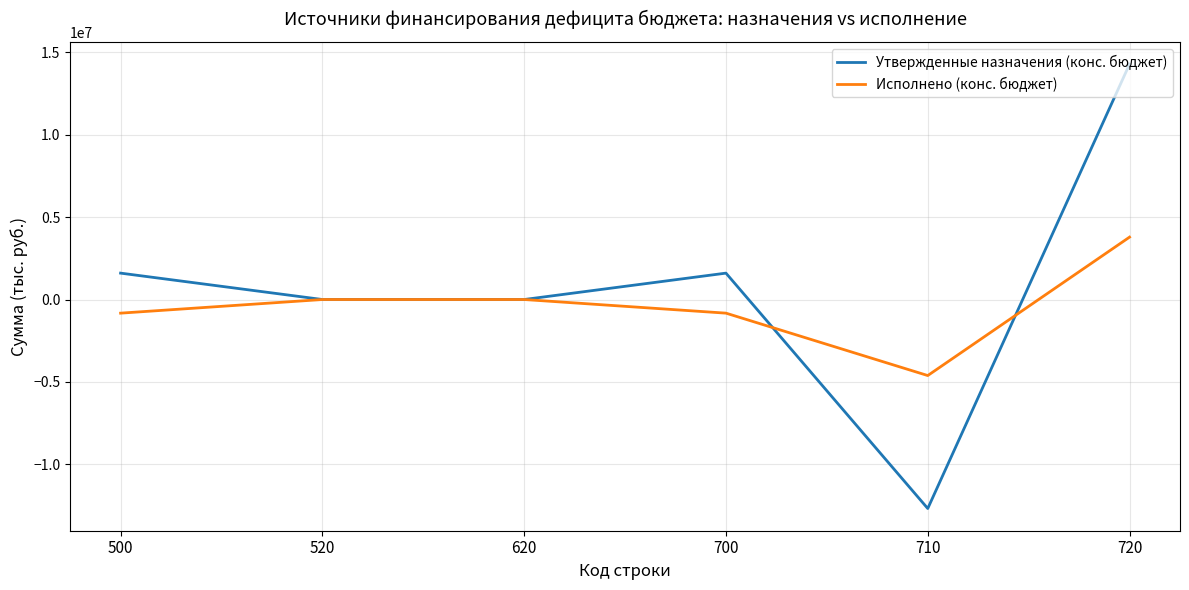

What are all the series names shown in the legend?

Утвержденные назначения (конс. бюджет), Исполнено (конс. бюджет)